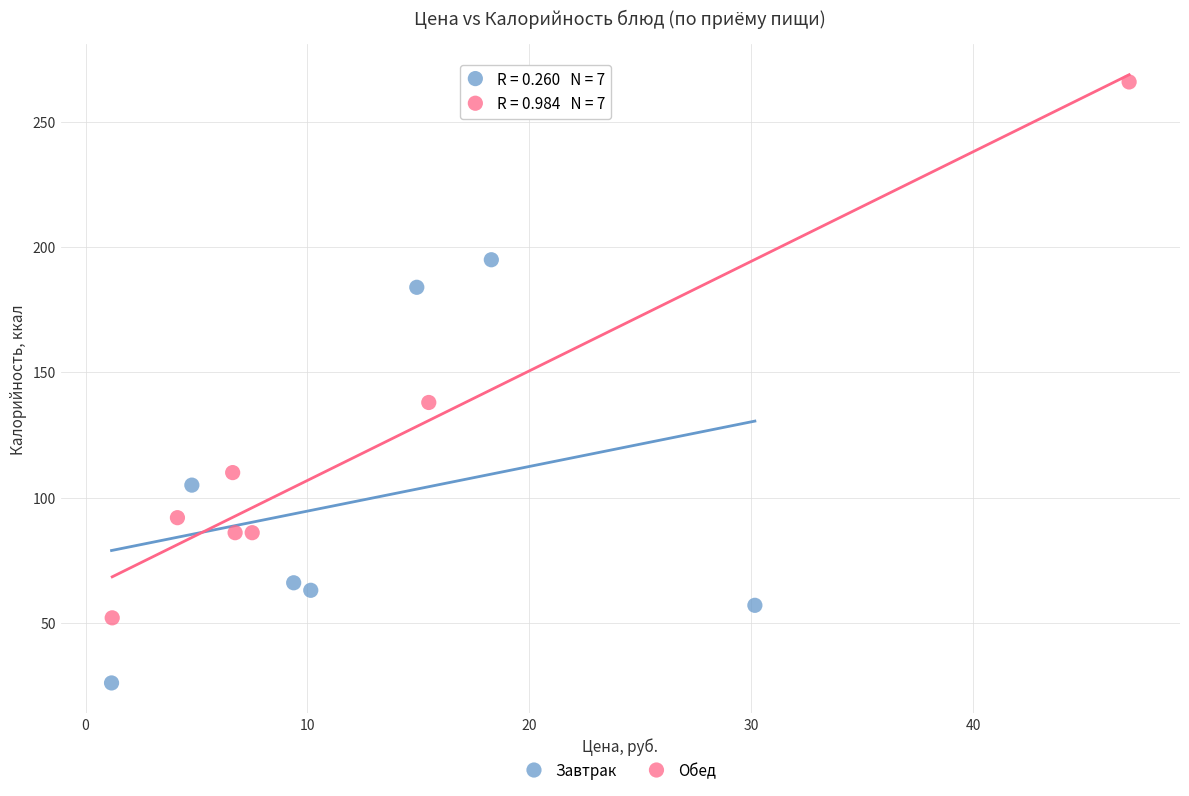

Which series contains the highest Y value?

Обед